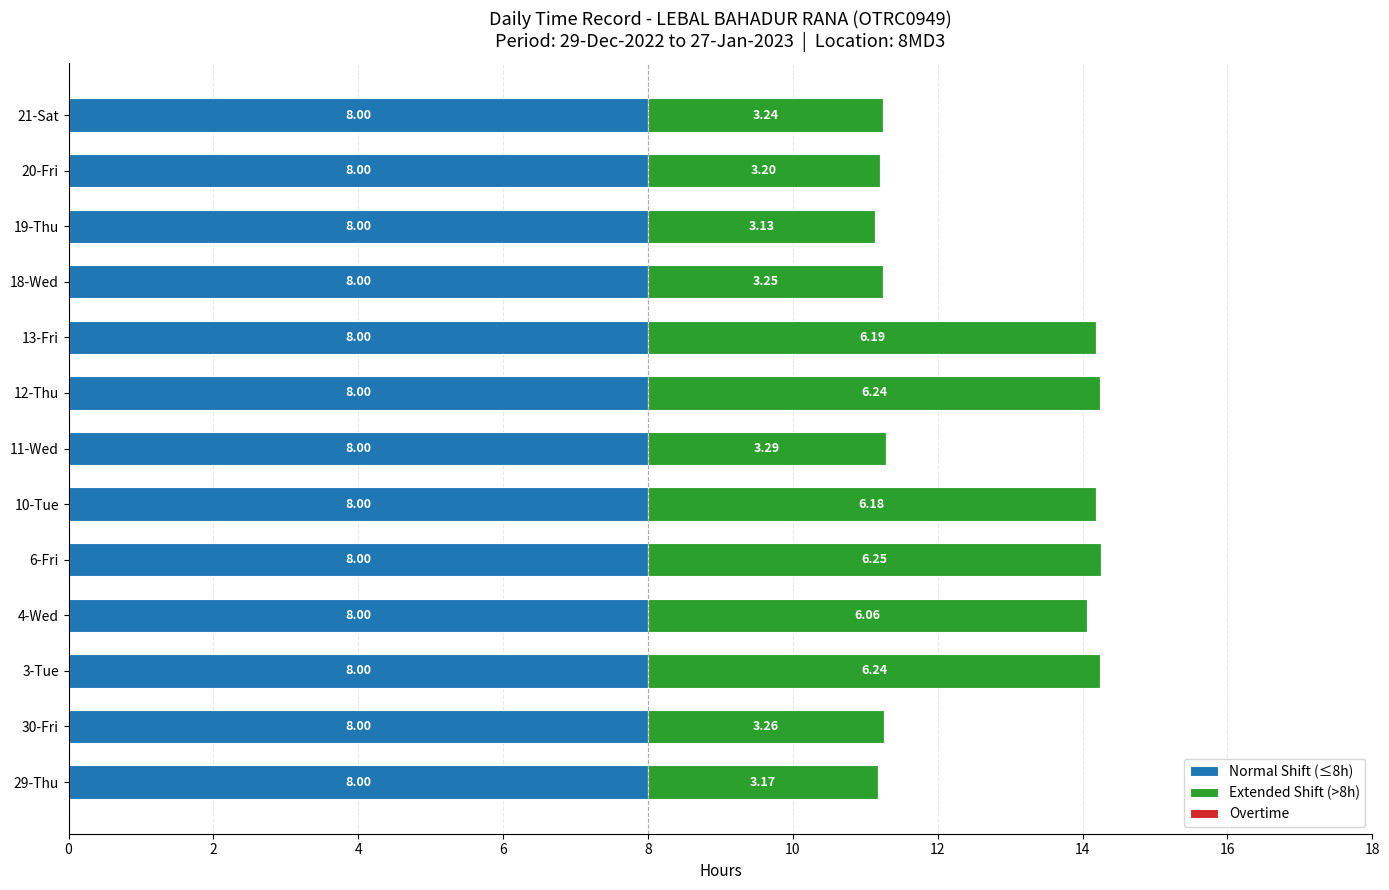

What is the total value across all series at 3-Tue?

14.2